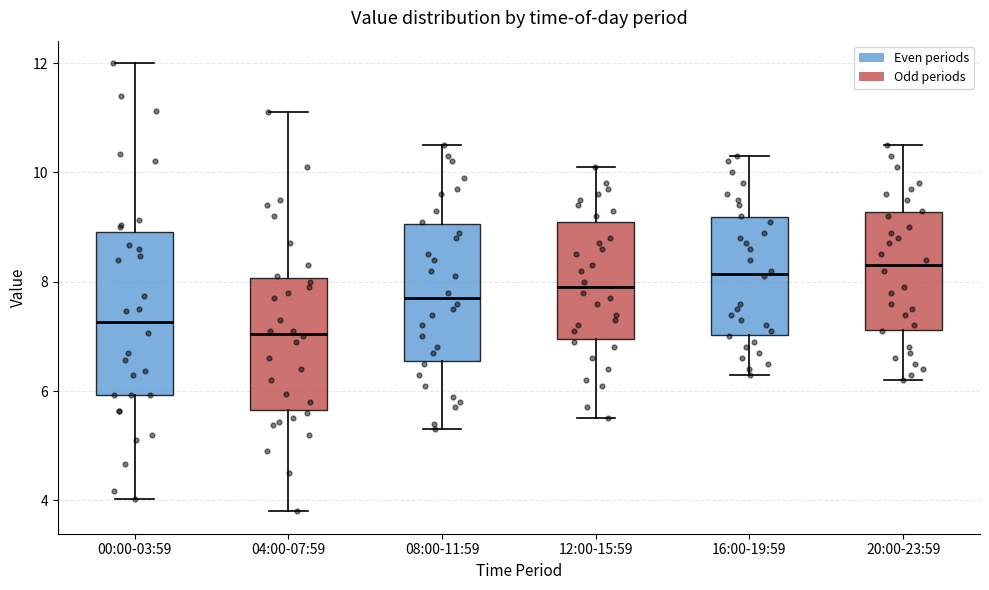

Which box's median line is the lowest?

04:00-07:59